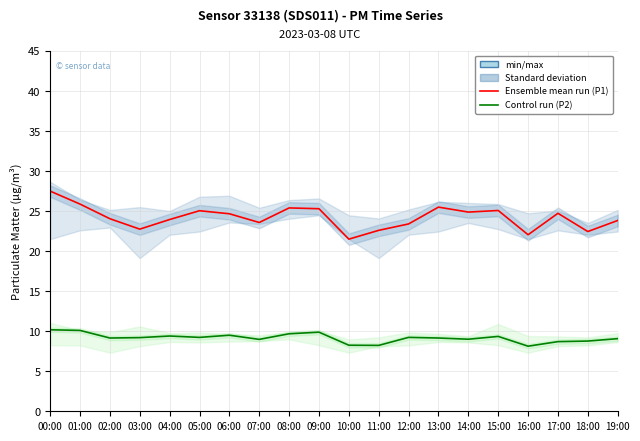

What is the difference between the second highest and minimum values in the P2 control run series?

2.0